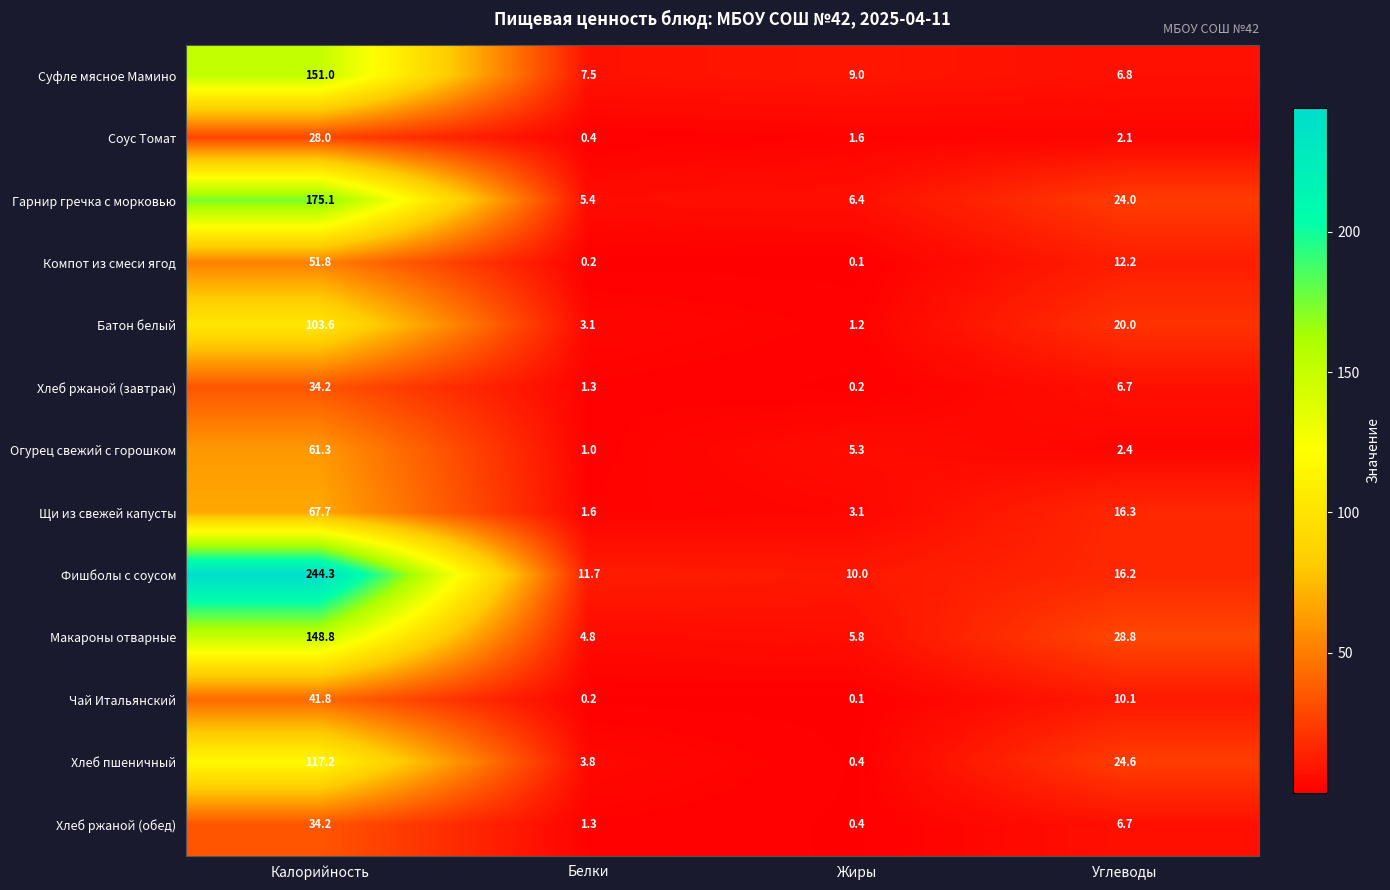

The Хлеб пшеничный series shows 10.3 at Углеводы. True or false?

False